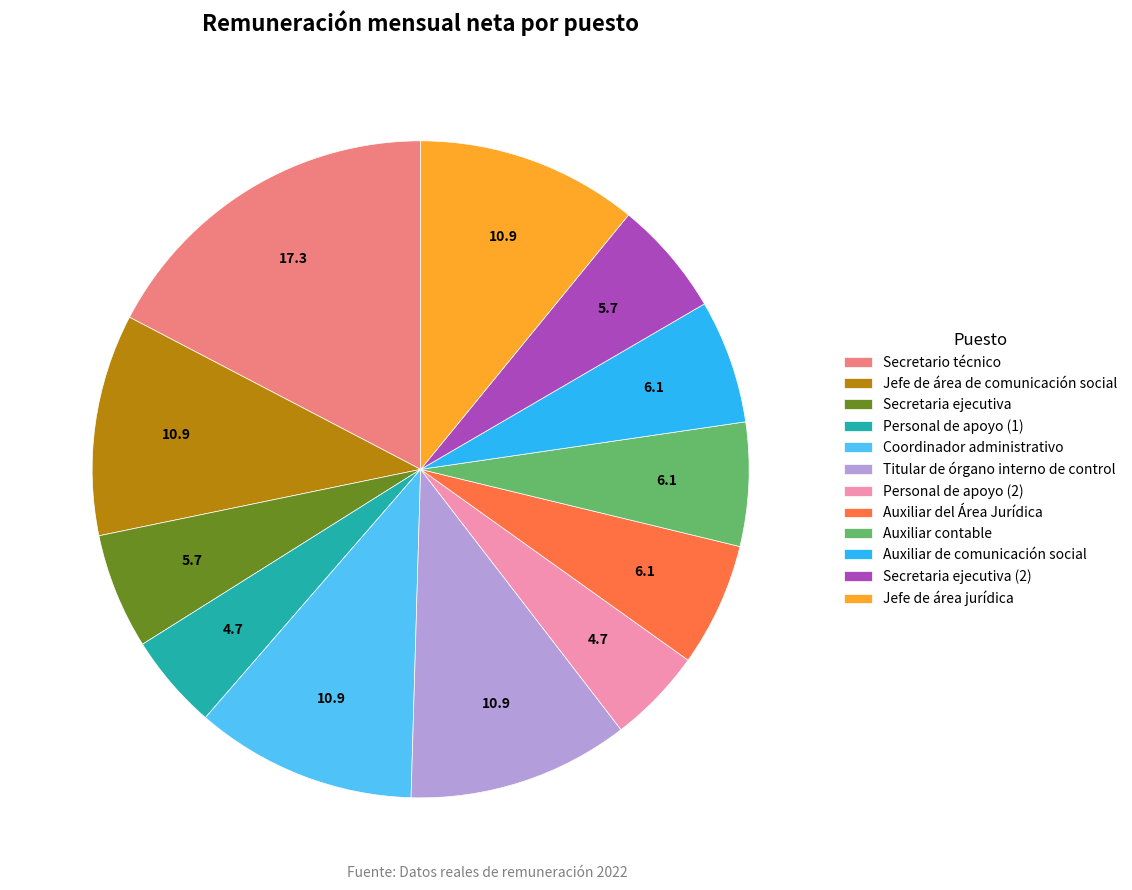

The Auxiliar contable slice represents 1% of the pie. True or false?

False